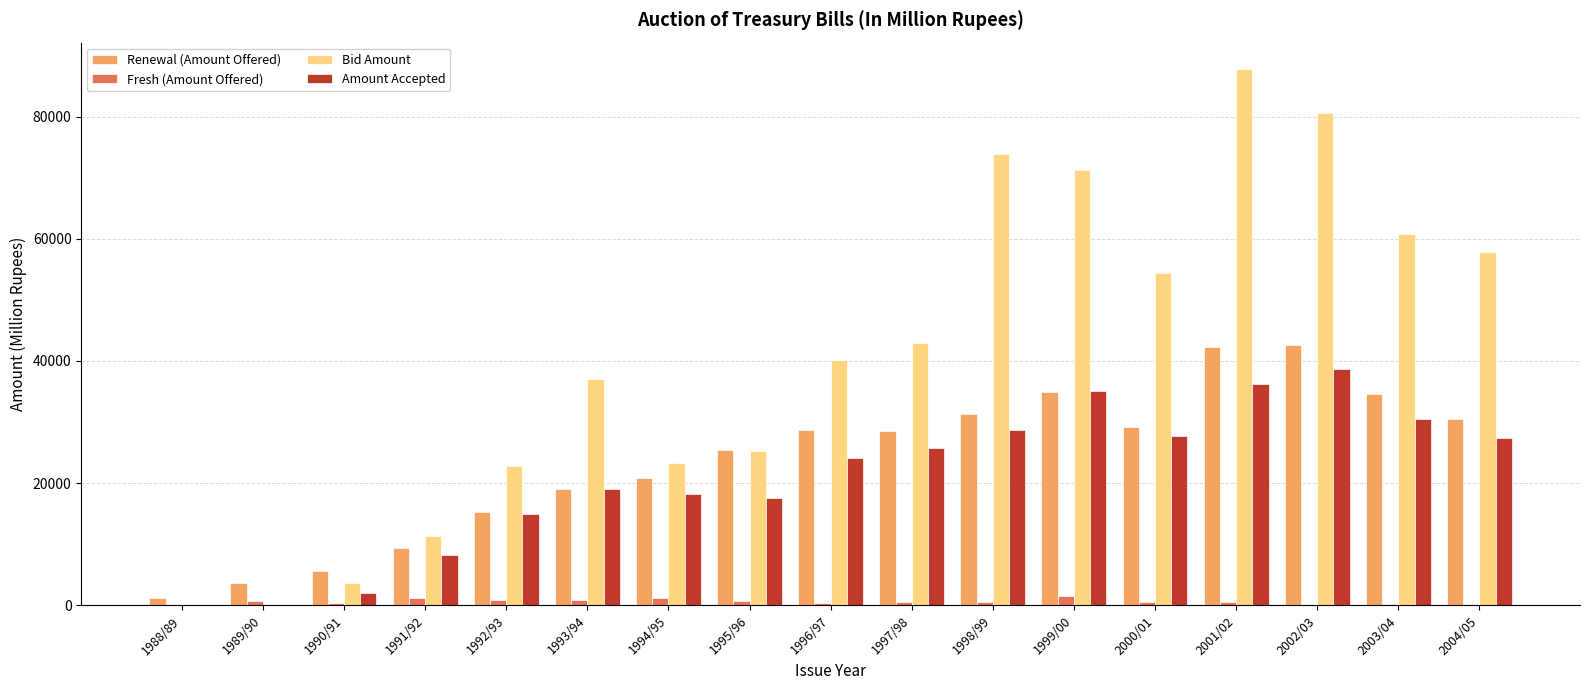

What is the sum of all Amount Accepted values?

354235.7